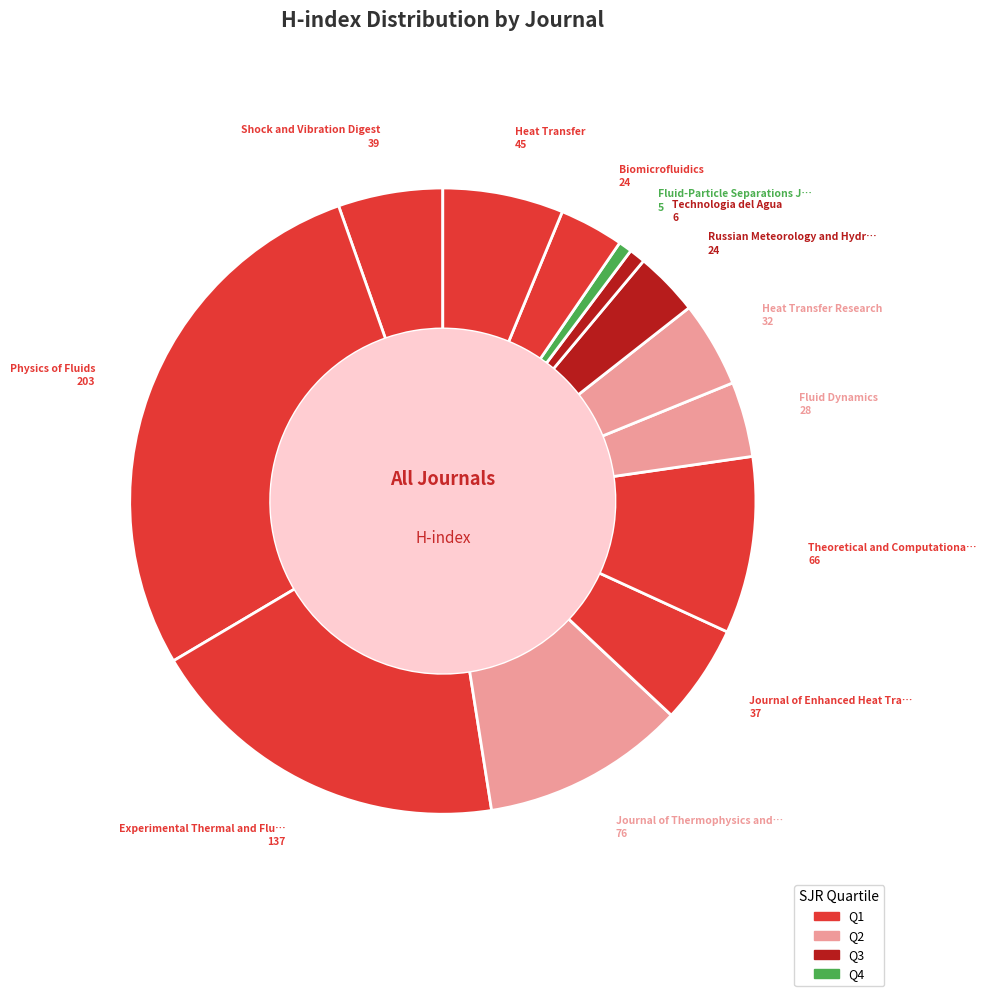

To the nearest percent, what is the difference between the largest and smallest slice percentages?

27%